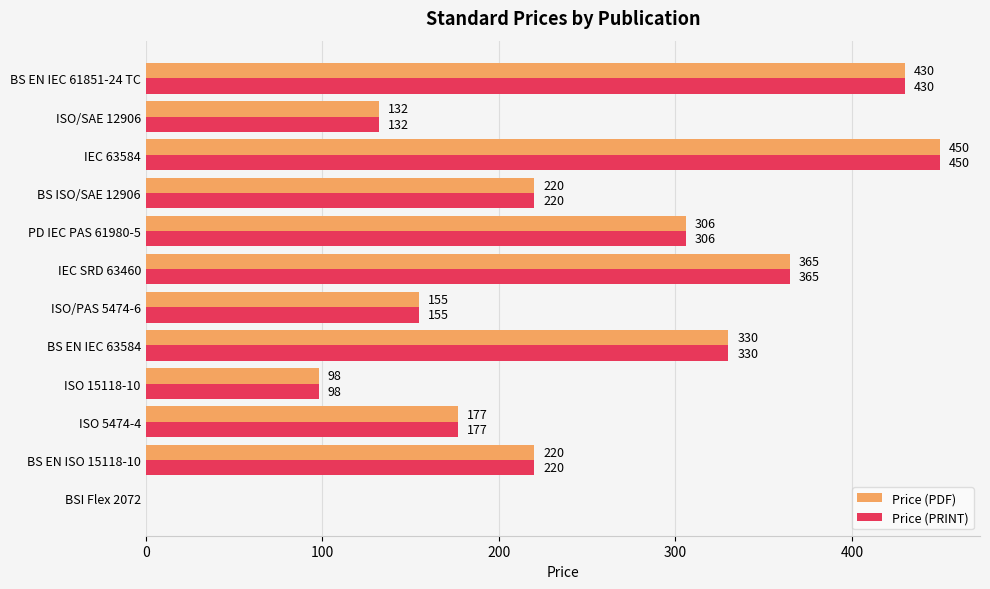

What is the average value of the Price (PRINT) series?

240